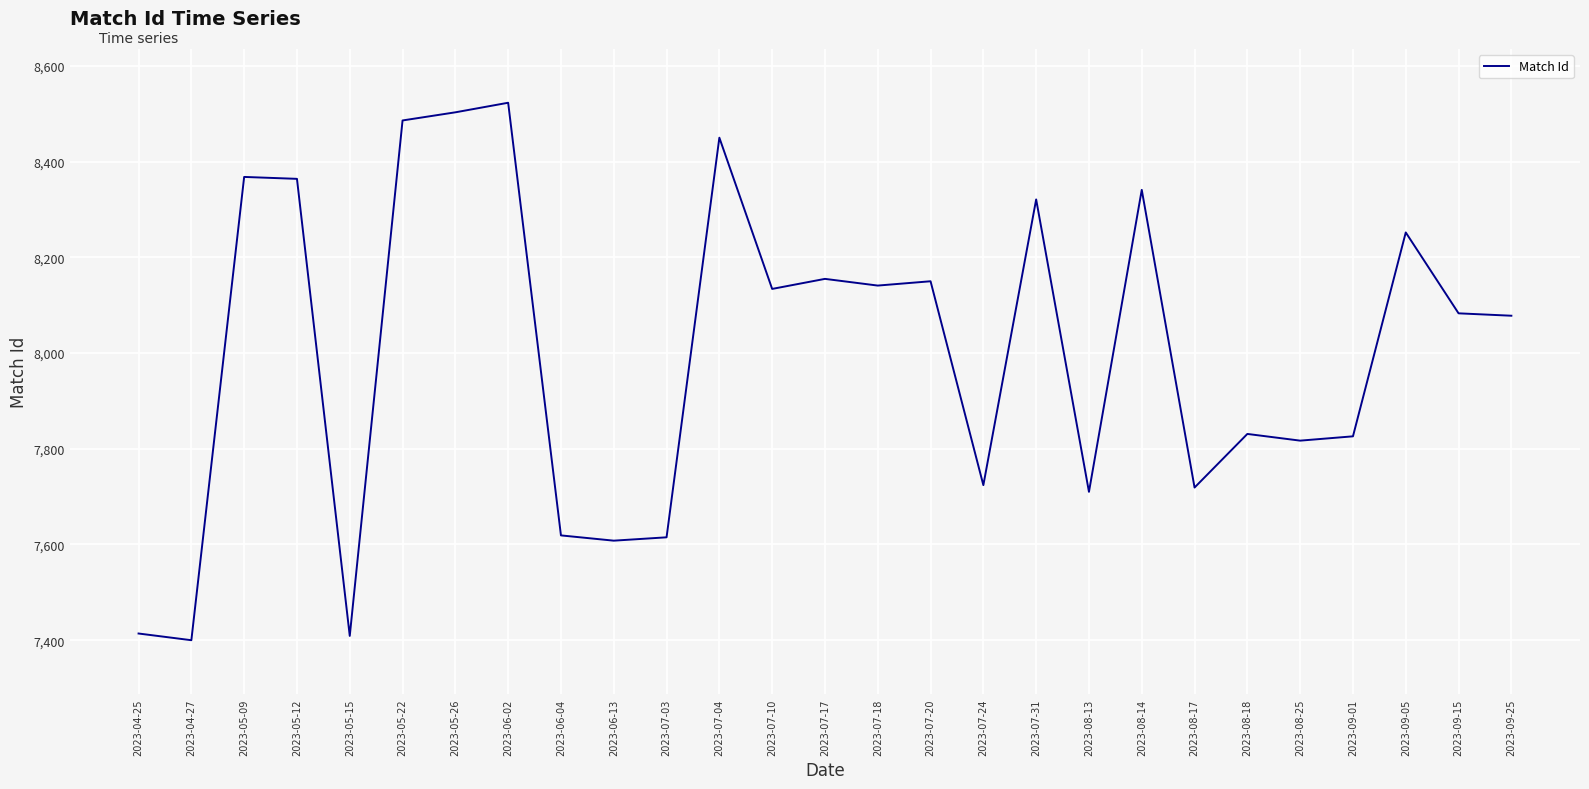

What is the average value?

8002